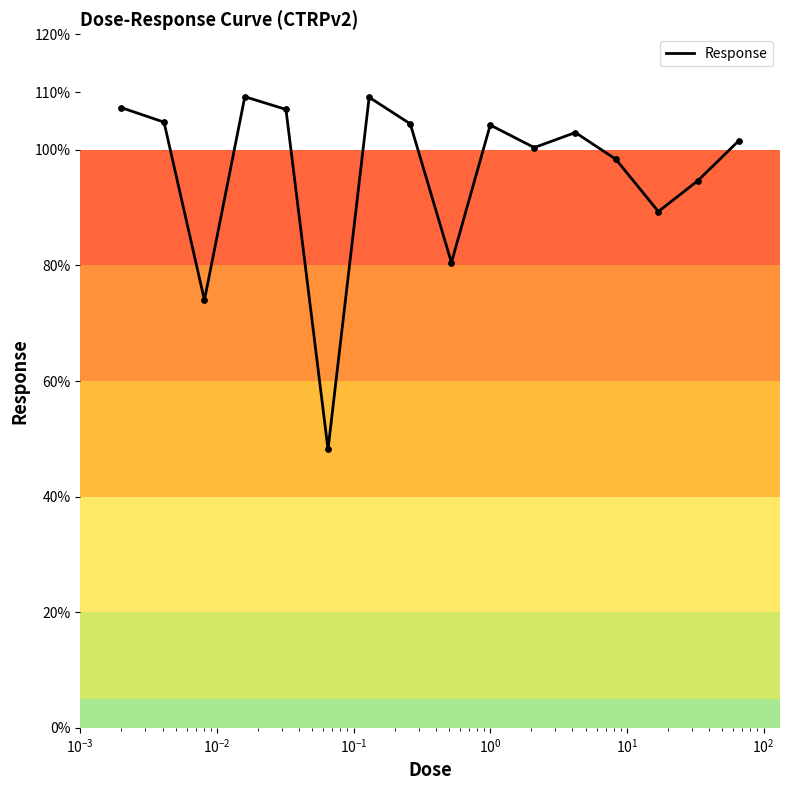

What is the difference between the maximum and minimum values?

61.0